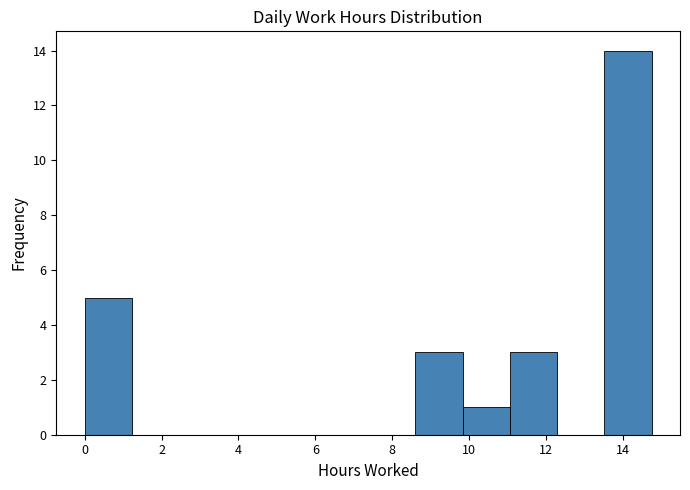

What is the height of the bar covering 13.6 to 14.8 on the x-axis? Neither the bar edges nor the heights are printed on the chart, so give them approximately, as read against the axes.

14